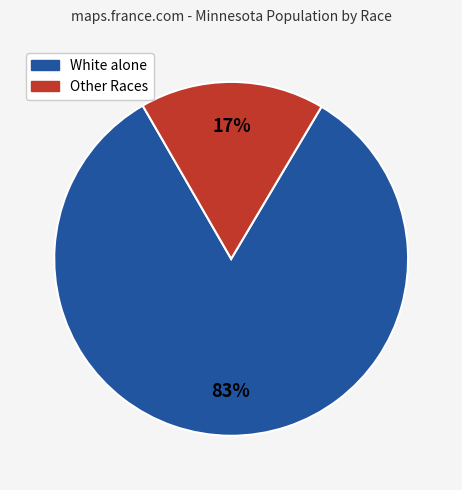

Does any single category account for the majority?

Yes